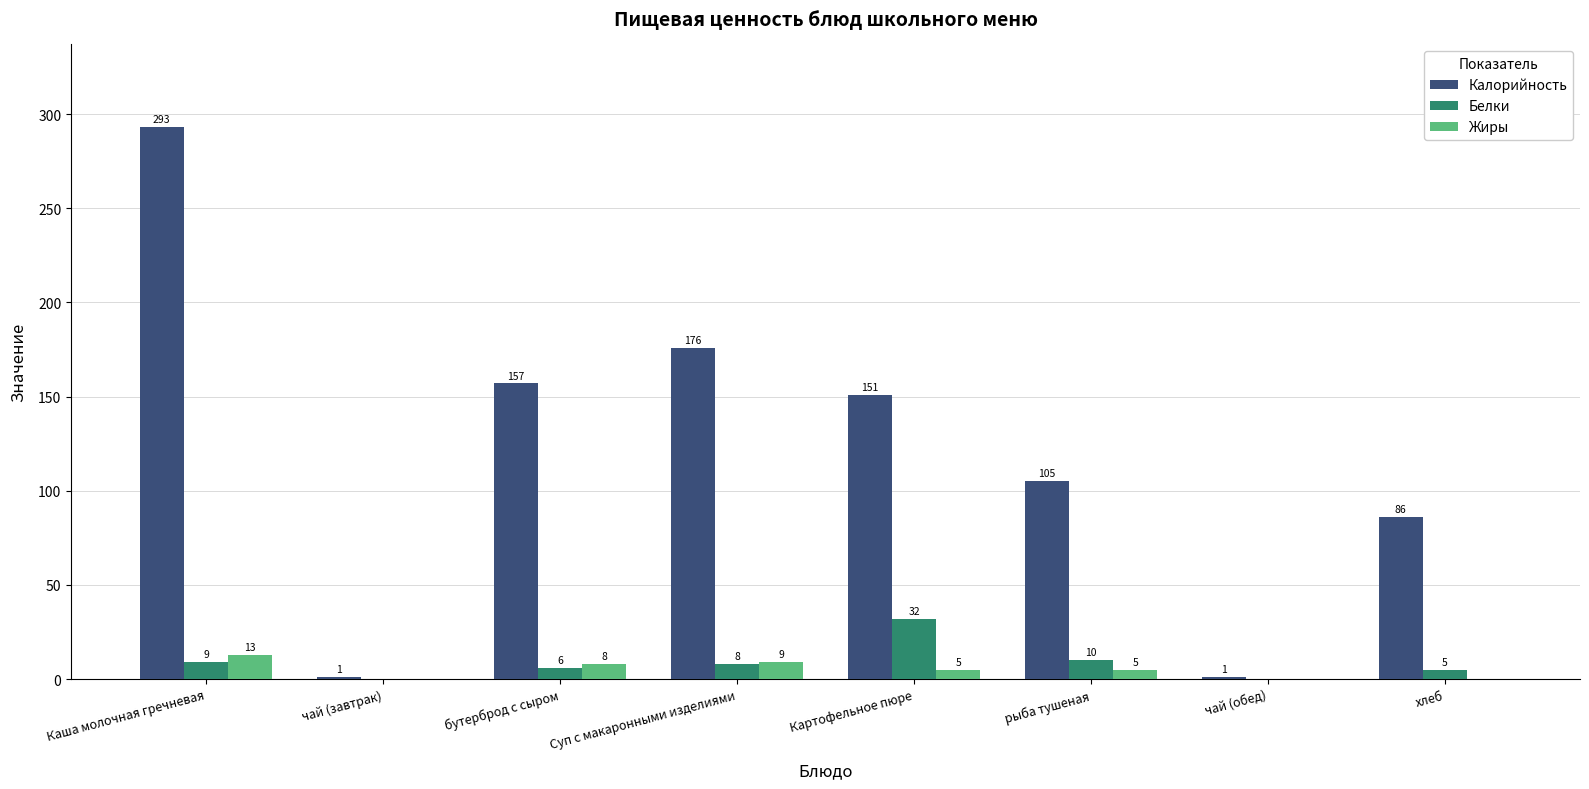

Count the number of data series in this chart.

3